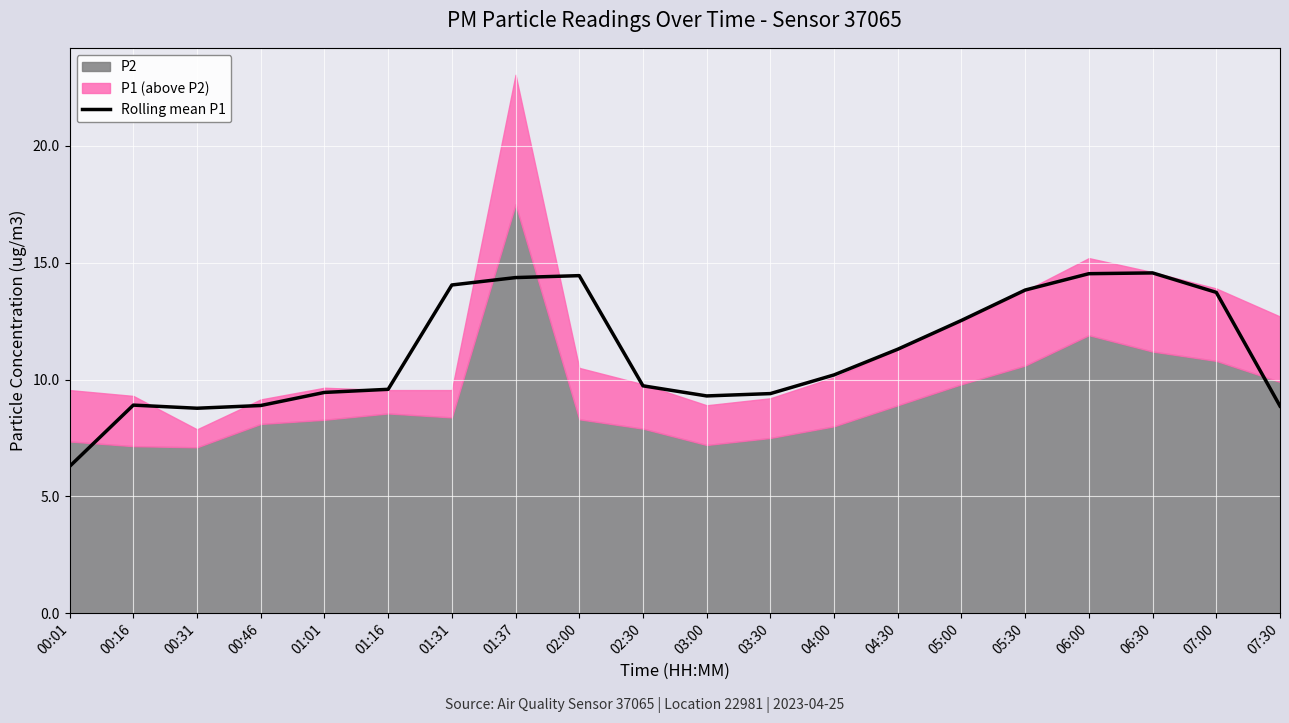

What is the change in value from 00:46 to 01:16?

+0.7